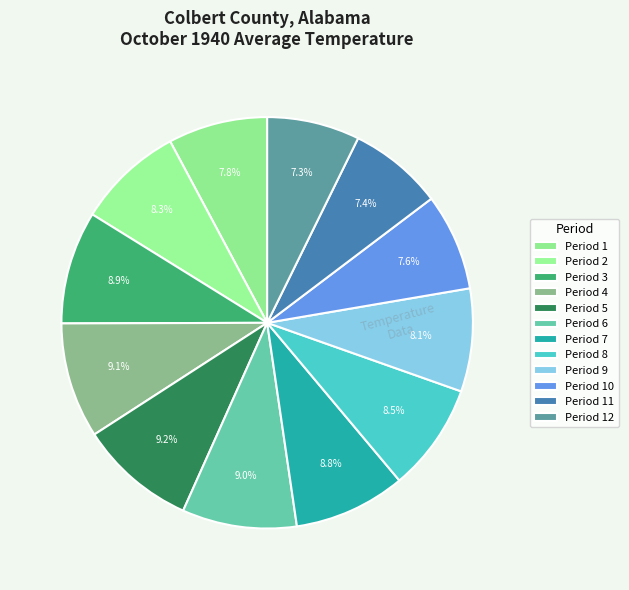

How many slices are in this pie chart?

12